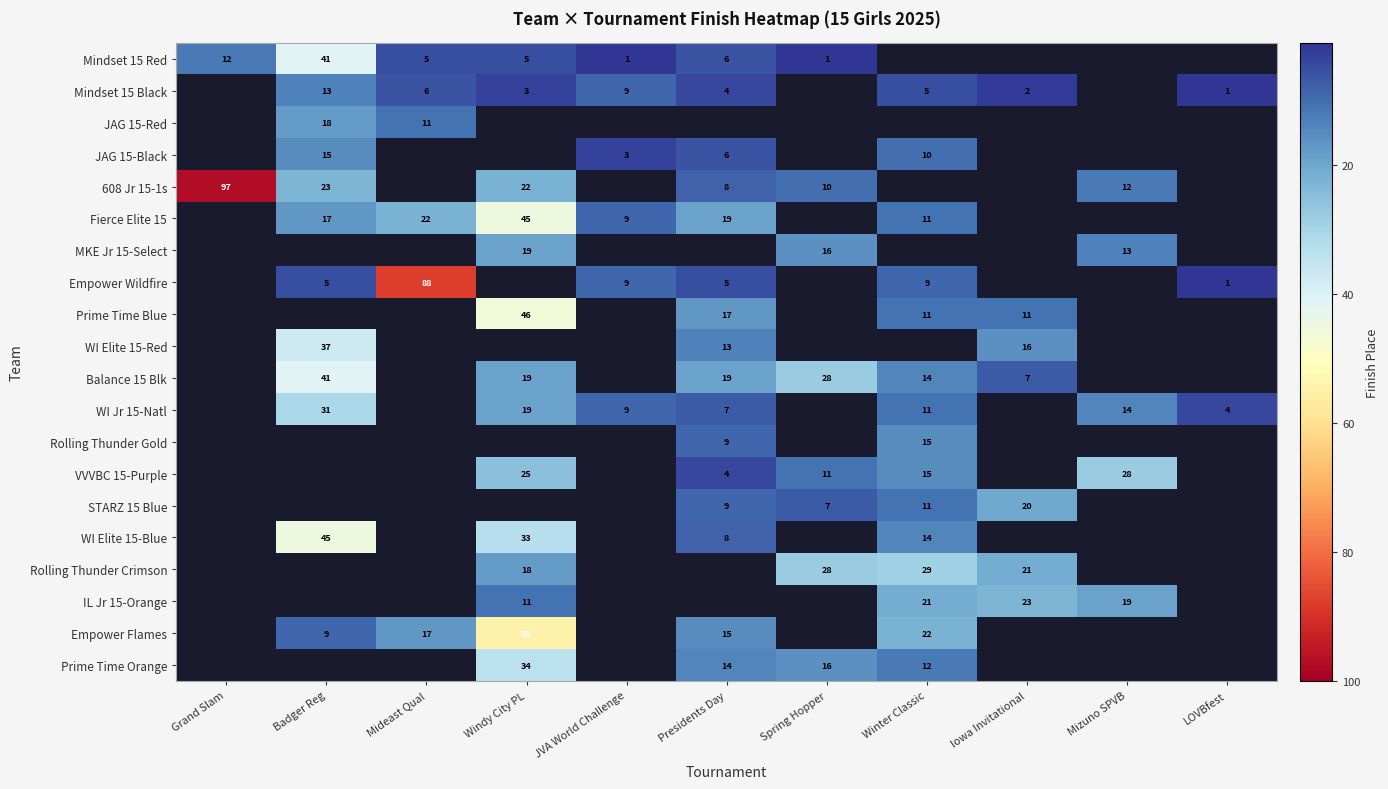

The value of Empower Flames at Mideast Qual is 10. True or false?

False